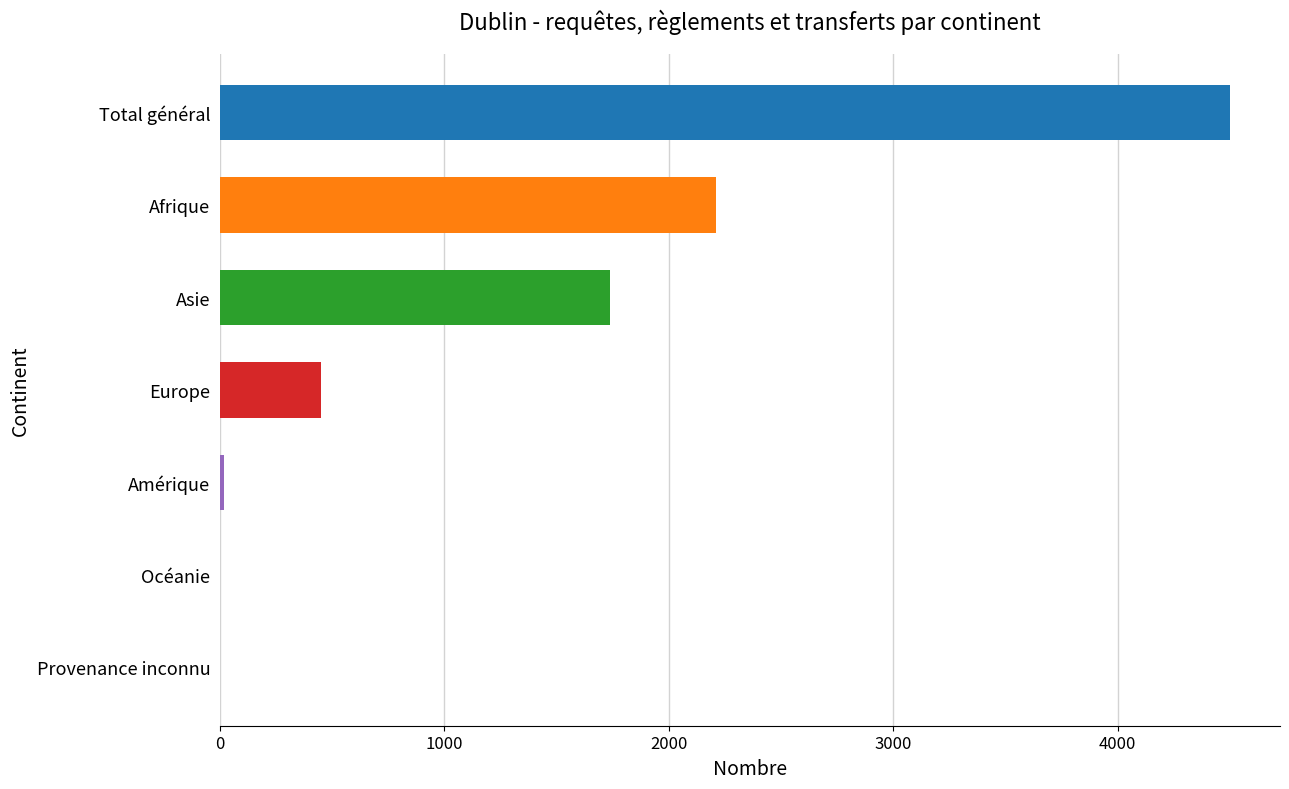

Is the value of Total règlements (In) at Europe greater than the value of Total règlements (Out) at Total général?

No